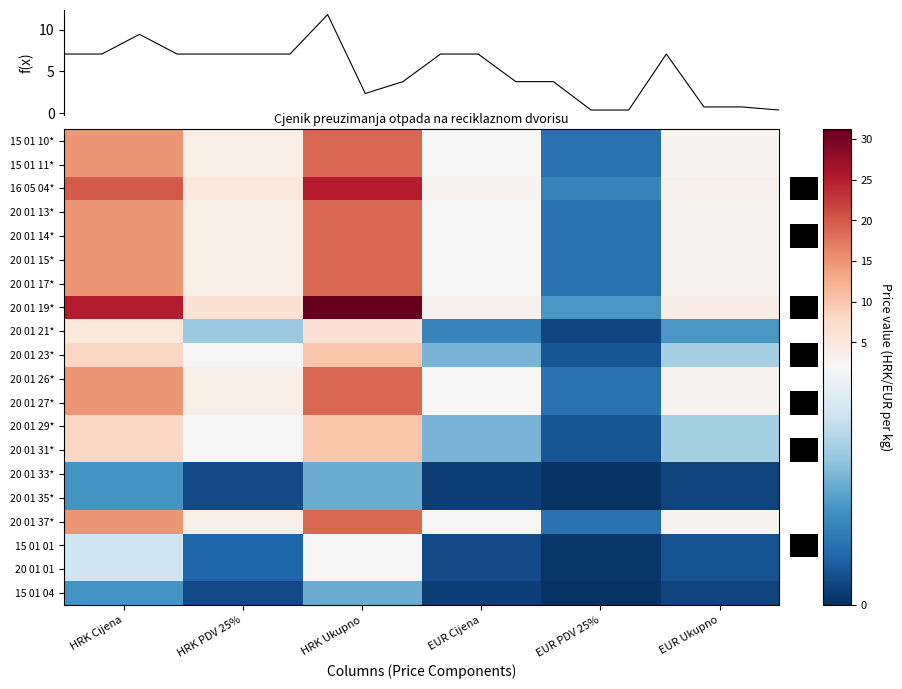

At which label does 20 01 13* first exceed 3?

HRK Cijena